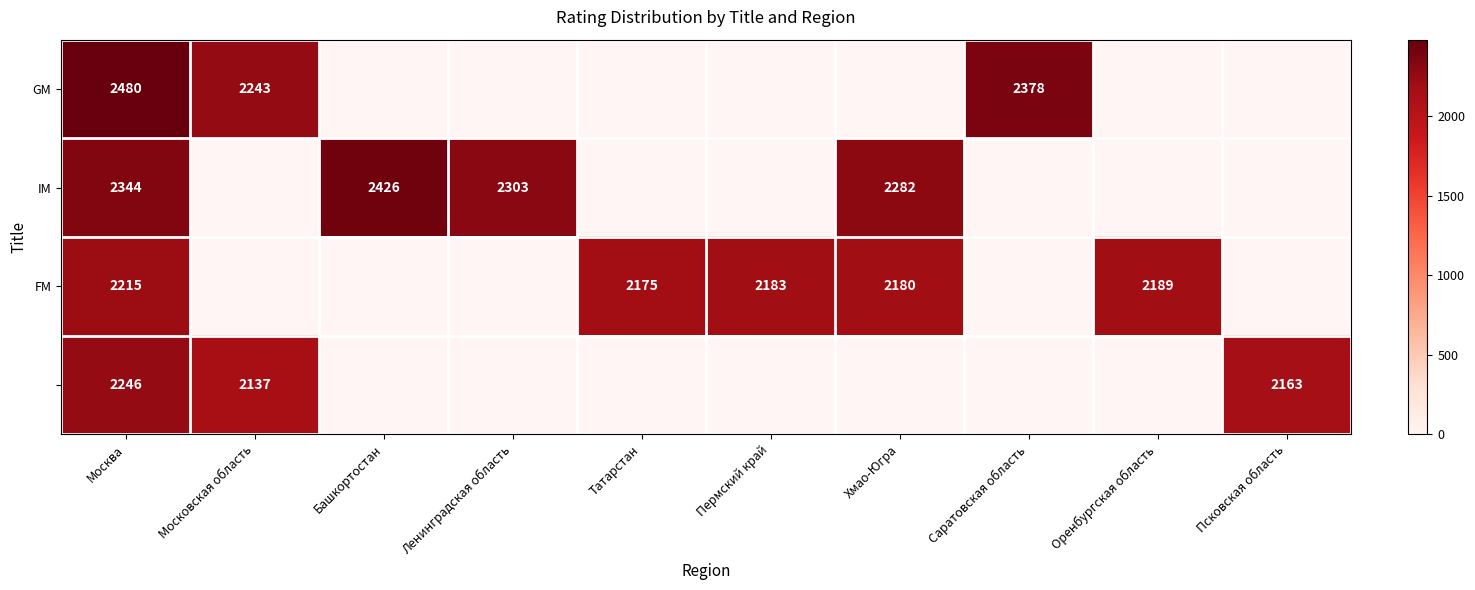

Between Московская область and Москва, which is larger?

Москва